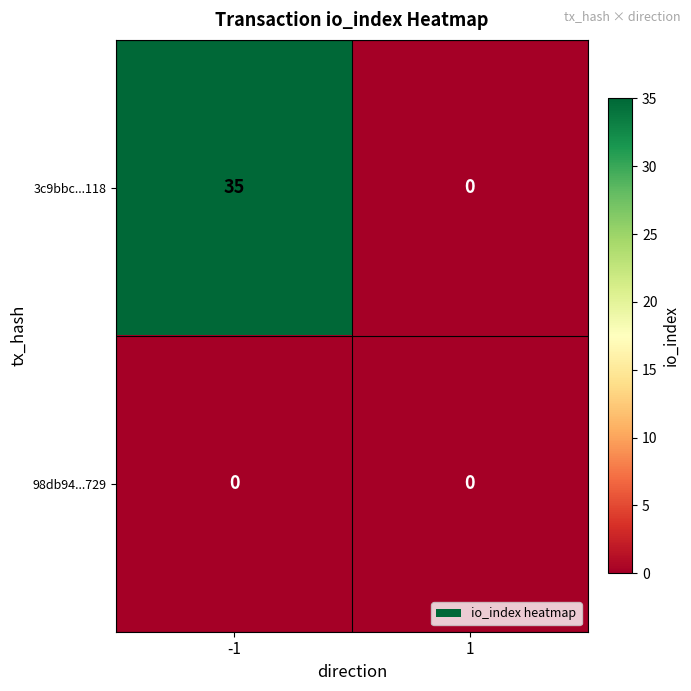

List the series in order of their peak value, lowest first.

98db94...729, 3c9bbc...118